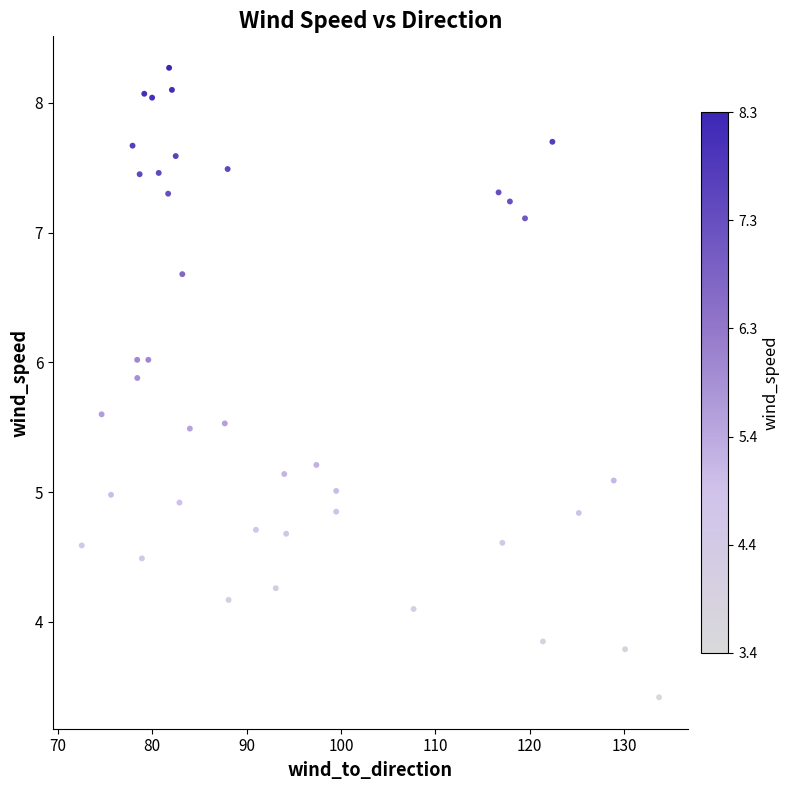

What is the range of X values (max minus min)?

61.1